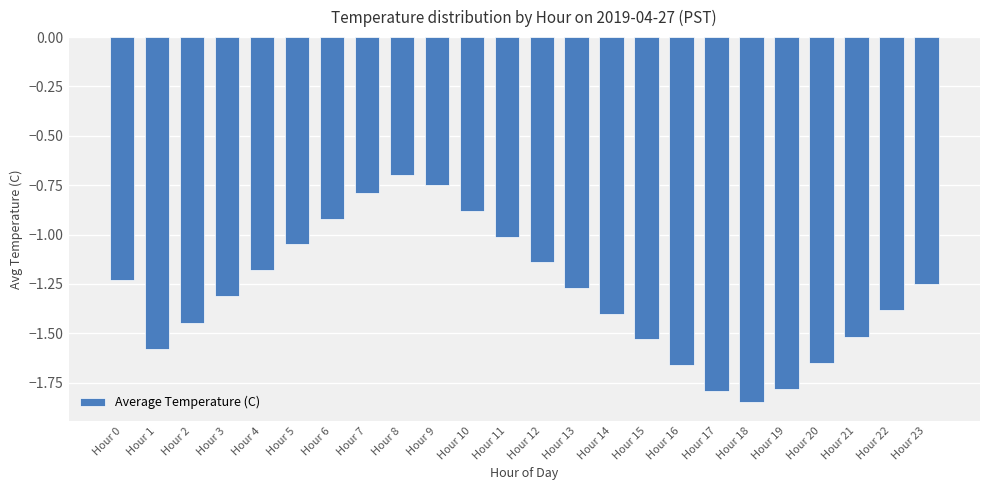

What is the sum of the values at Hour 15 and Hour 18?

-3.4